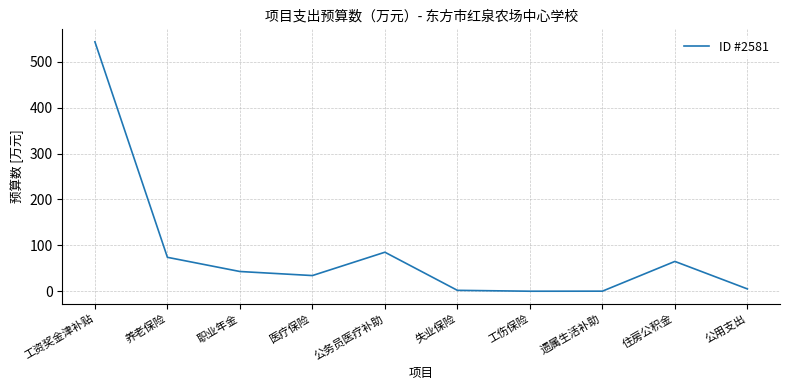

Count the number of values greater than 43.

5